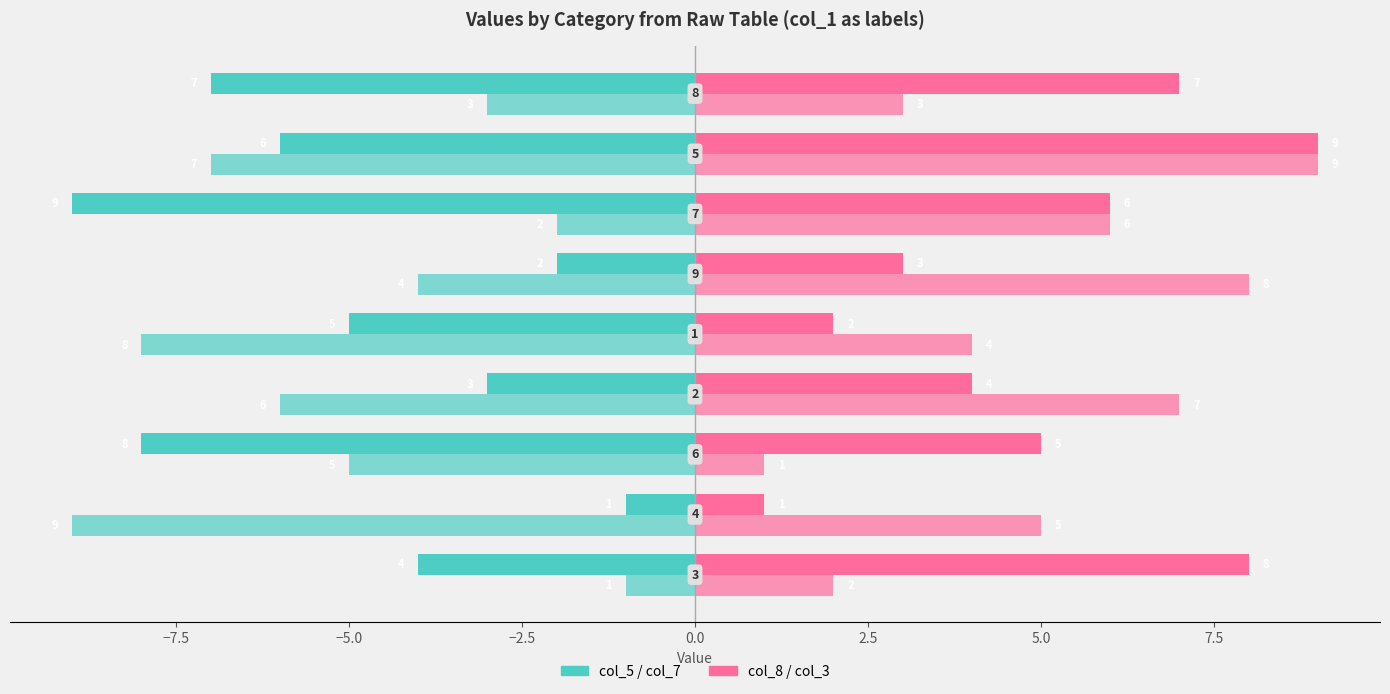

How many distinct data groups are displayed?

4